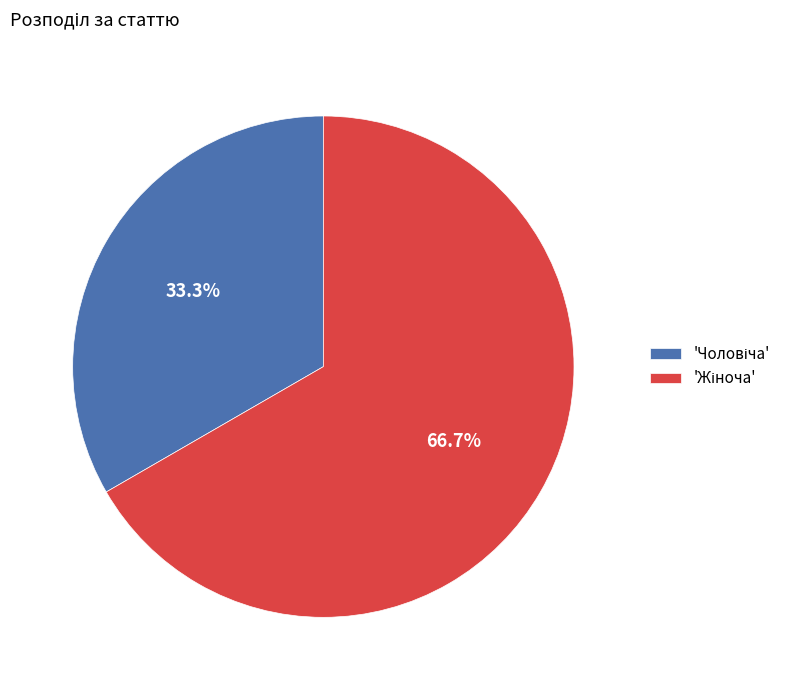

How many segments does this pie chart have?

2